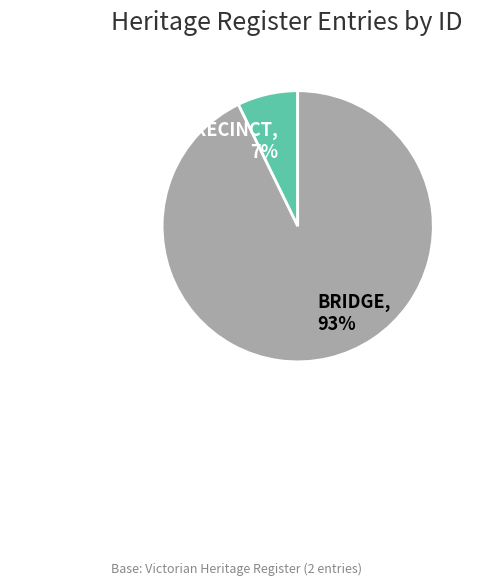

Which slice is the smallest?

NEWTOWN BRIDGE PRECINCT